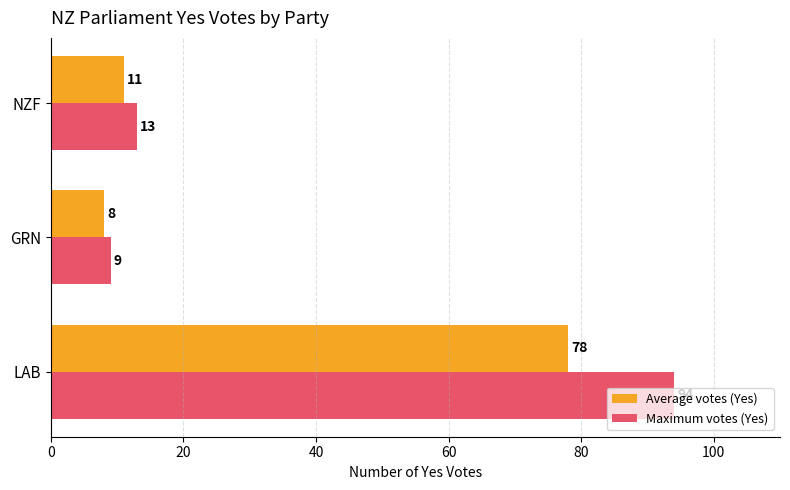

At which label does Average votes (Yes) reach its peak?

LAB